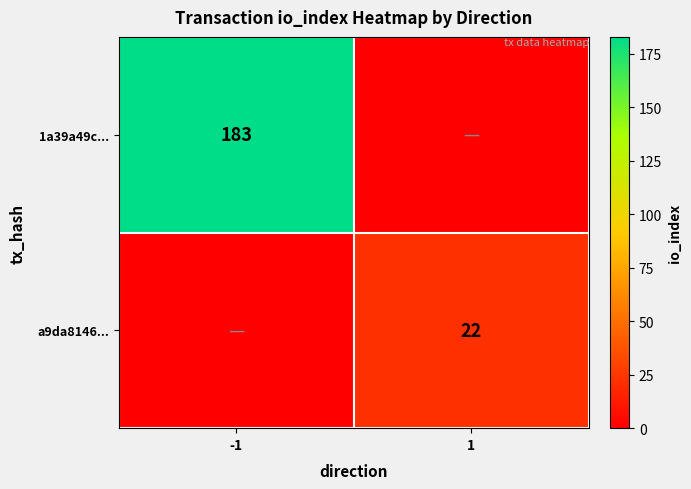

The 1a39a49c... series shows 183 at -1. True or false?

True